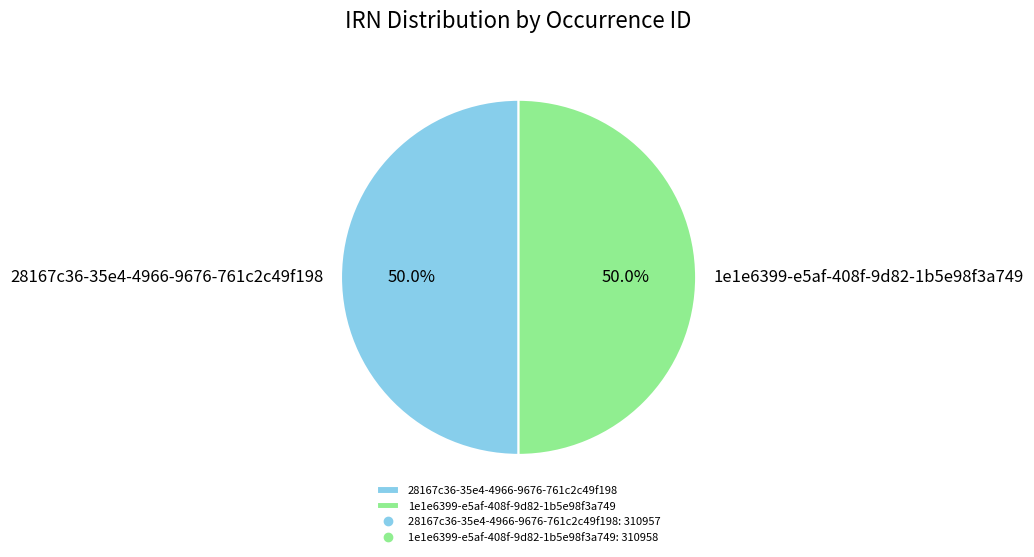

Is it true that 28167c36-35e4-4966-9676-761c2c49f198 is 38% of the pie?

False